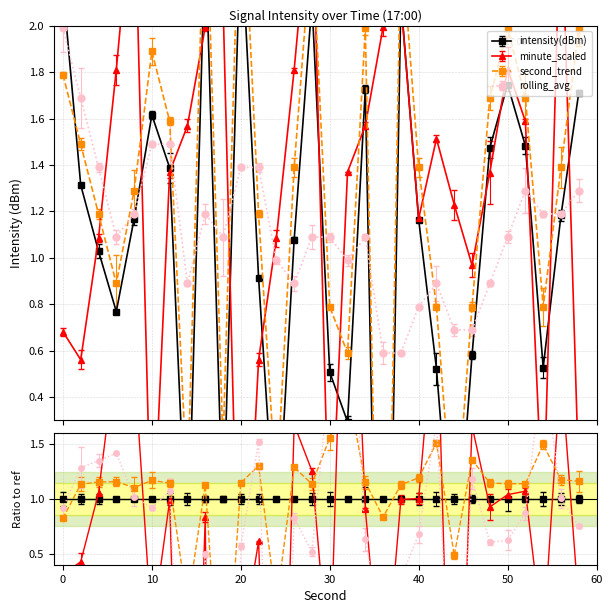

Reading left to right, extract all data points from this chart.

intensity(dBm): 0=2.2	2=1.3	4=1.0	6=0.8	8=1.2	10=1.6	12=1.4	14=-0.4	16=2.4	18=-0.2	20=2.4	22=0.9	24=-0.3	26=1.1	28=2.1	30=0.5	32=0.3	34=1.7	36=-2.2	38=2.1	40=1.2	42=0.5	44=-0.4	46=0.6	48=1.5	50=1.7	52=1.5	54=0.5	56=1.2	58=1.7
minute_scaled: 0=0.7	2=0.6	4=1.1	6=1.8	8=2.6	10=-0.3	12=1.4	14=1.6	16=2.0	18=2.1	20=-0.9	22=0.6	24=1.1	26=1.8	28=2.6	30=-0.3	32=1.4	34=1.6	36=2.0	38=2.1	40=1.2	42=1.5	44=1.2	46=1.0	48=1.4	50=1.8	52=1.6	54=-0.2	56=2.6	58=0.0
second_trend: 0=1.8	2=1.5	4=1.2	6=0.9	8=1.3	10=1.9	12=1.6	14=-0.0	16=2.7	18=0.2	20=2.8	22=1.2	24=-0.0	26=1.4	28=2.4	30=0.8	32=0.6	34=2.0	36=-1.8	38=2.4	40=1.4	42=0.8	44=-0.2	46=0.8	48=1.7	50=2.0	52=1.7	54=0.8	56=1.4	58=2.0
rolling_avg: 0=2.0	2=1.7	4=1.4	6=1.1	8=1.2	10=1.5	12=1.5	14=0.9	16=1.2	18=1.1	20=1.4	22=1.4	24=1.0	26=0.9	28=1.1	30=1.1	32=1.0	34=1.1	36=0.6	38=0.6	40=0.8	42=0.9	44=0.7	46=0.7	48=0.9	50=1.1	52=1.3	54=1.2	56=1.2	58=1.3